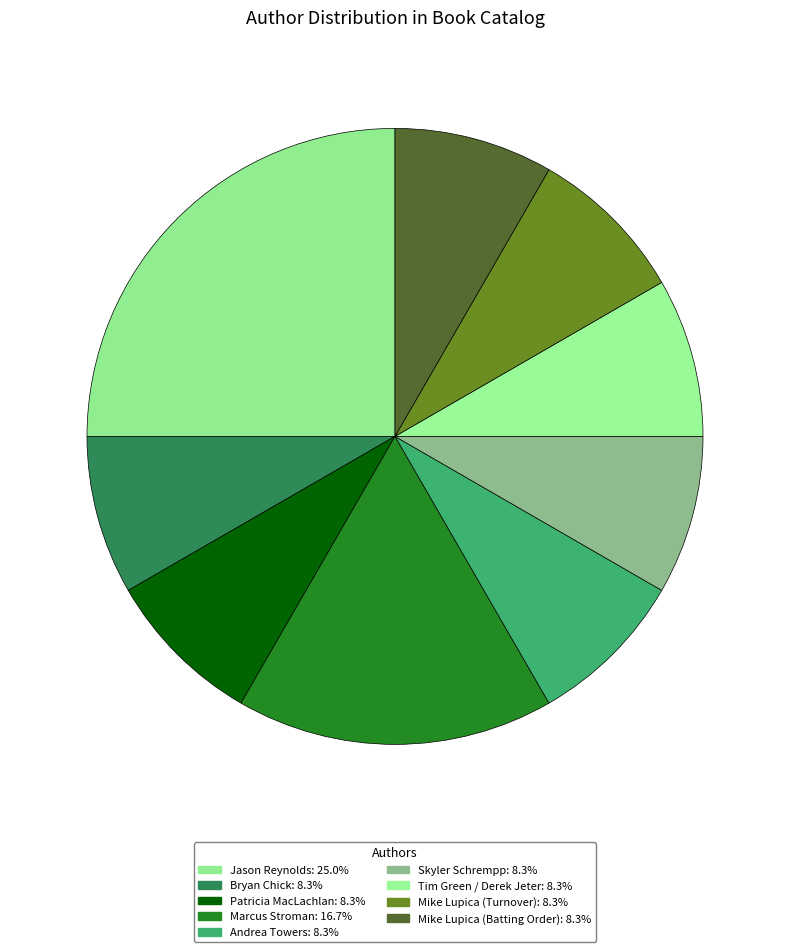

Is there any slice that represents more than half of the pie?

No